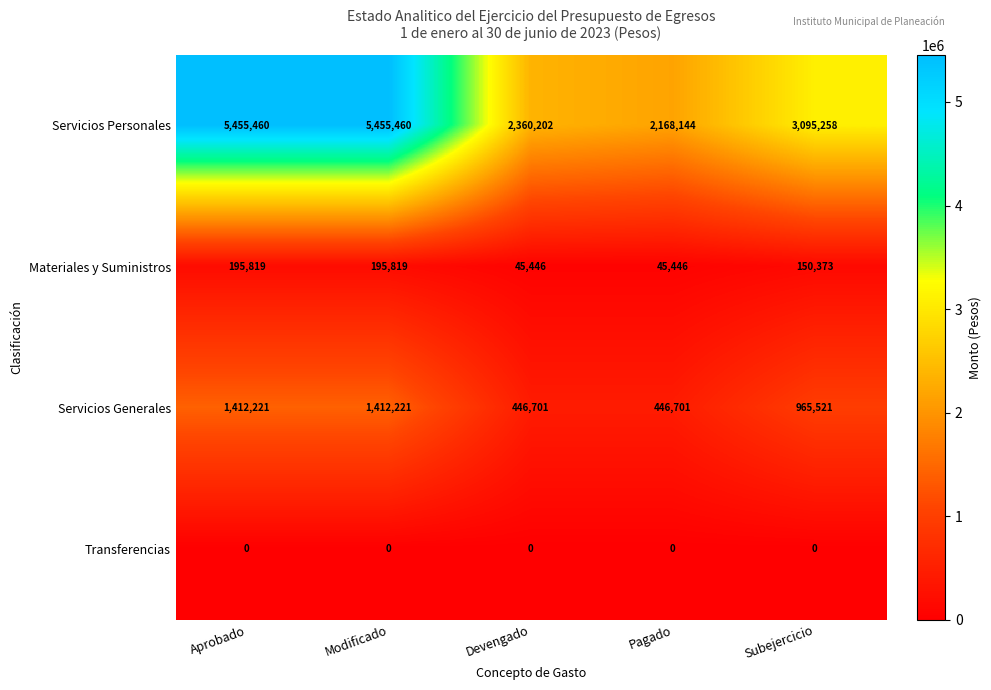

Which series has the largest range (max minus min)?

Servicios Personales